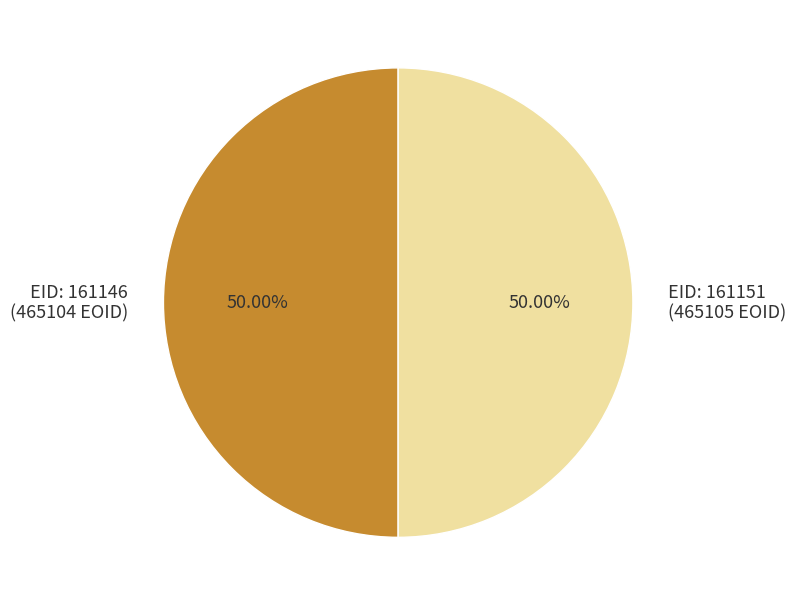

Approximately how many times larger is the value at EID: 161146 (465104 EOID) compared to EID: 161151 (465105 EOID)?

1.0